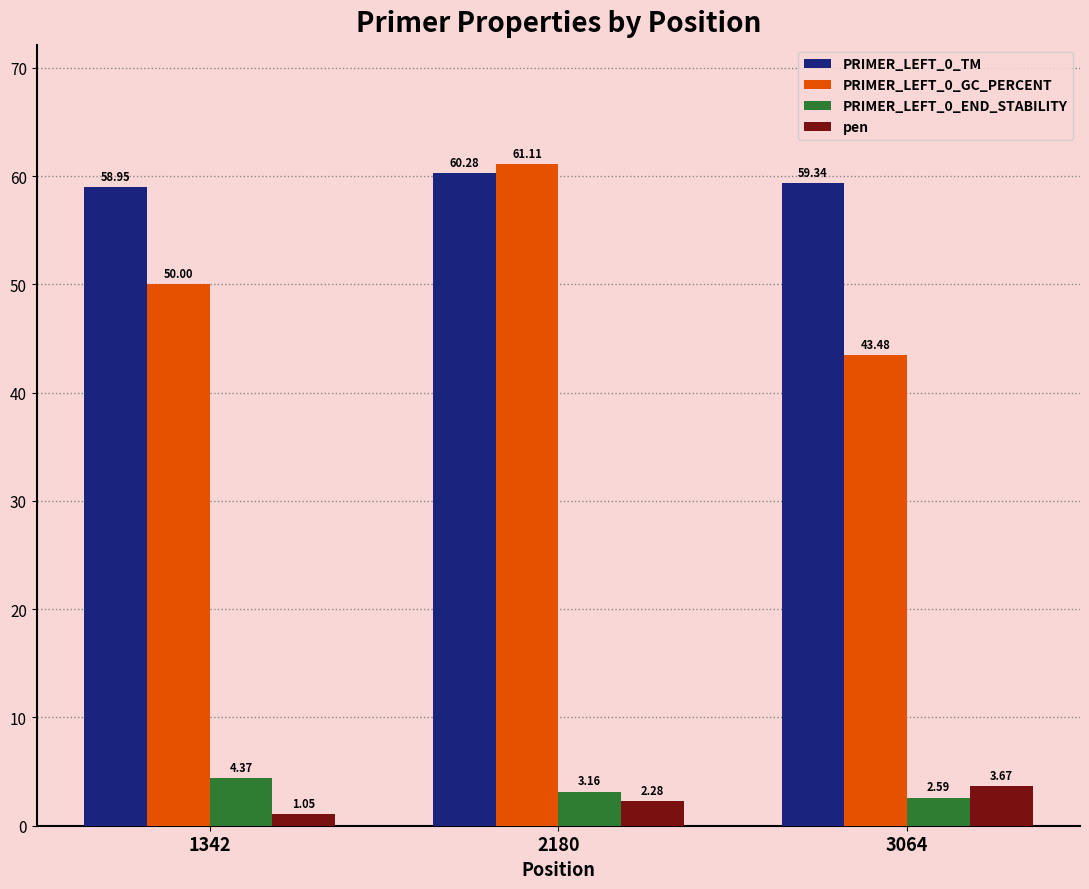

Rank the series by their maximum value, from lowest to highest.

pen, PRIMER_LEFT_0_END_STABILITY, PRIMER_LEFT_0_TM, PRIMER_LEFT_0_GC_PERCENT